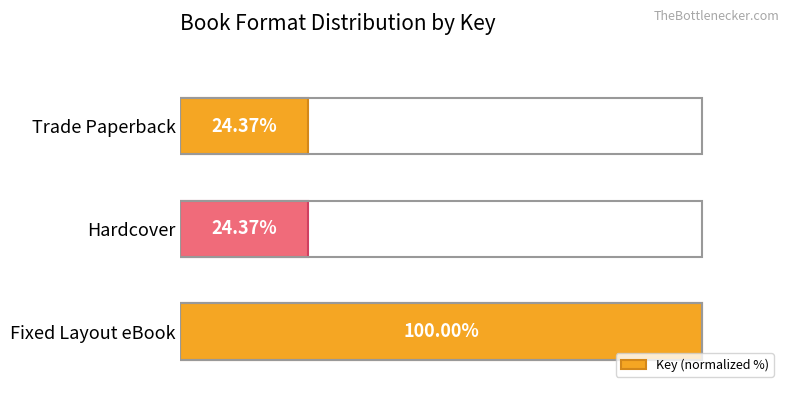

Which has a higher value, Fixed Layout eBook or Trade Paperback?

Fixed Layout eBook